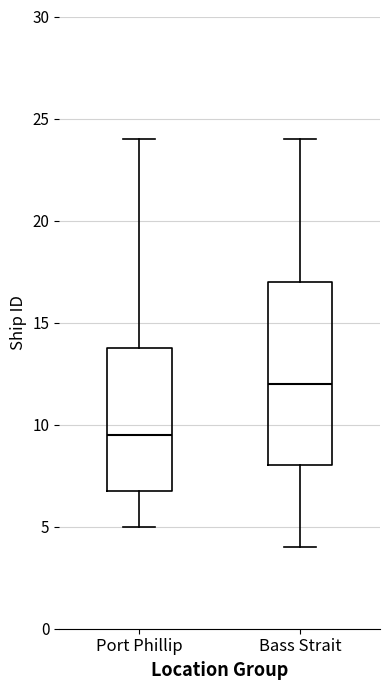

Reading left to right, read every box against the y-axis: the position of its median line, the range the box covers, and the ends of its whiskers. The values are not printed on the chart, so give them approximately, as read against the axis.

Port Phillip: median 9.5, box 7.0 to 14.0, whiskers 5.0 to 24.0
Bass Strait: median 12.0, box 8.0 to 17.0, whiskers 4.0 to 24.0